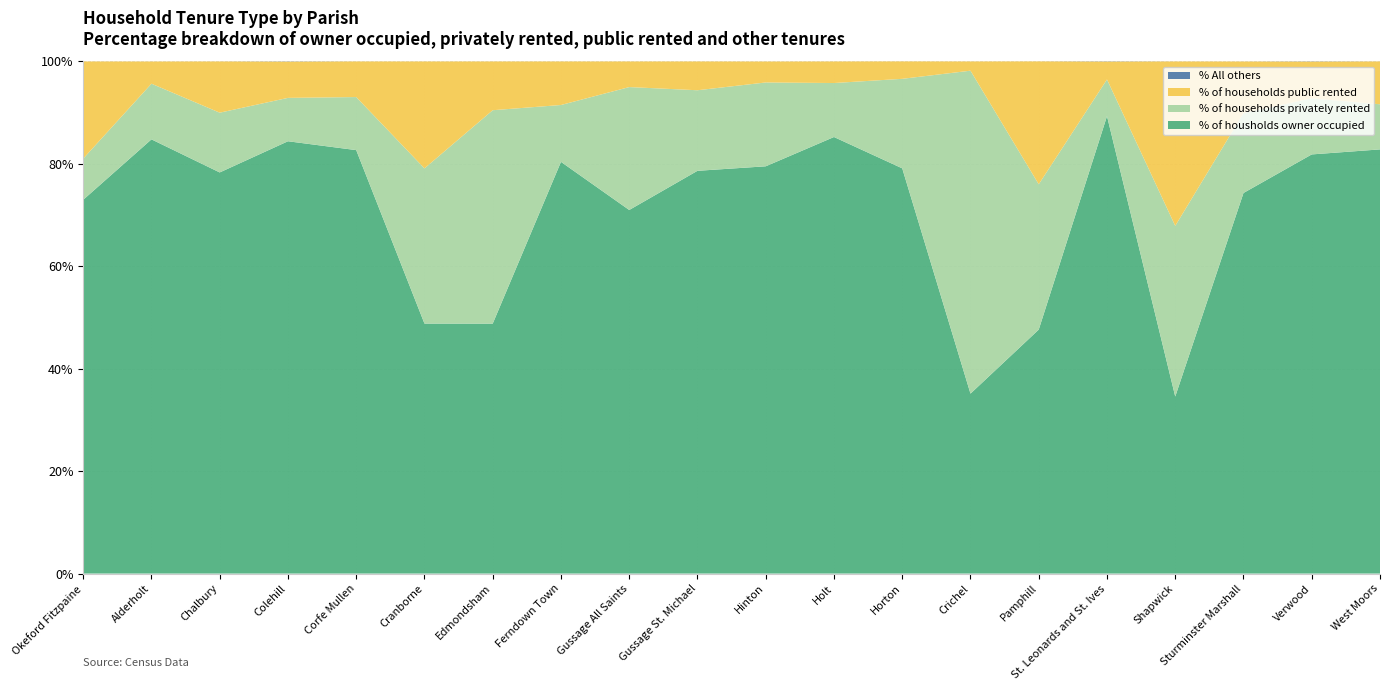

Reading left to right, list all the values displayed in this chart.

% of housholds owner occupied: 73.0	84.8	78.3	84.4	82.7	48.8	48.8	80.4	71.0	78.7	79.5	85.2	79.1	35.1	47.6	89.3	34.6	74.3	81.8	82.8
% of households public rented: 19.0	4.3	10.0	7.1	7.0	20.9	9.5	8.5	5.0	5.6	4.1	4.2	3.4	1.8	24.0	3.5	32.1	10.1	7.2	8.4
% of households privately rented: 8.0	10.9	11.7	8.5	10.4	30.3	41.7	11.1	24.0	15.7	16.4	10.5	17.5	63.1	28.4	7.2	33.3	15.6	10.9	8.8
% All others: 0.0	0.0	0.0	0.0	0.0	0.0	0.0	0.0	0.0	0.0	0.0	0.0	0.0	0.0	0.0	0.0	0.0	0.0	0.0	0.0